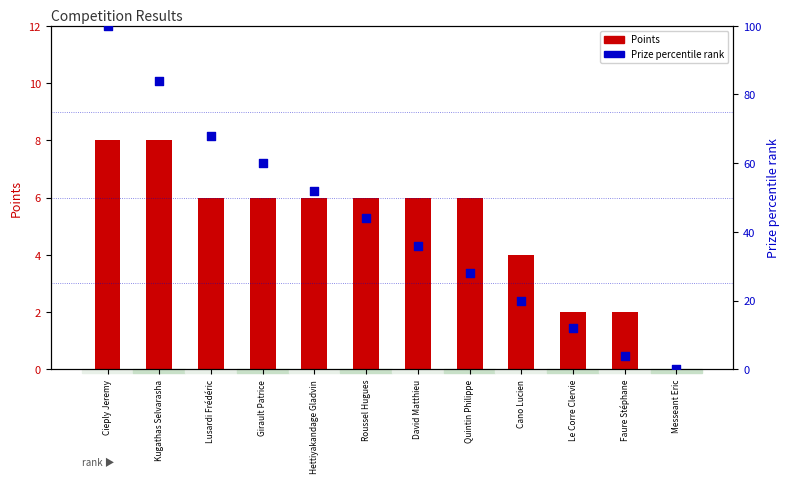

Which series contains the lowest Y value?

Points